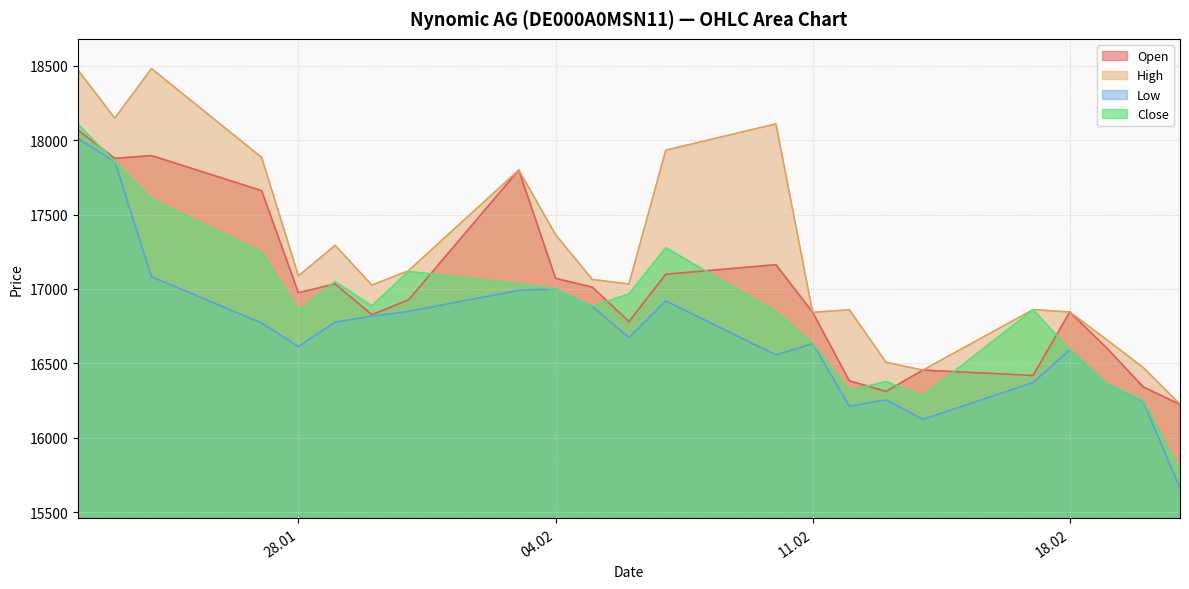

What is the difference between the second highest and second lowest values in the Close series?

1605